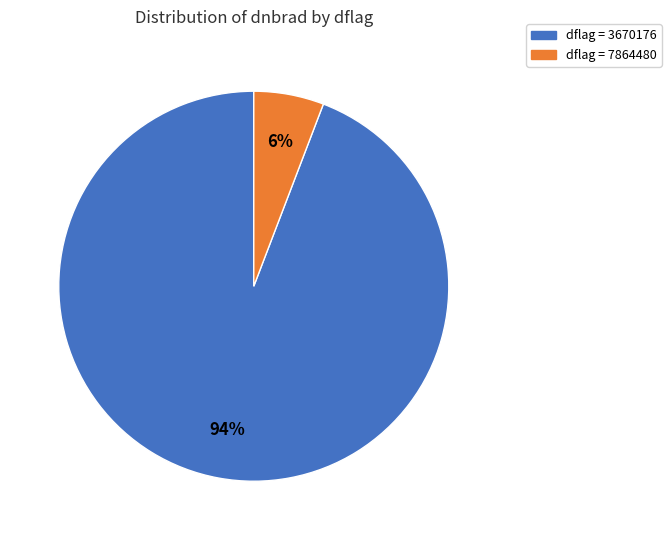

The dflag = 7864480 slice represents 1% of the pie. True or false?

False